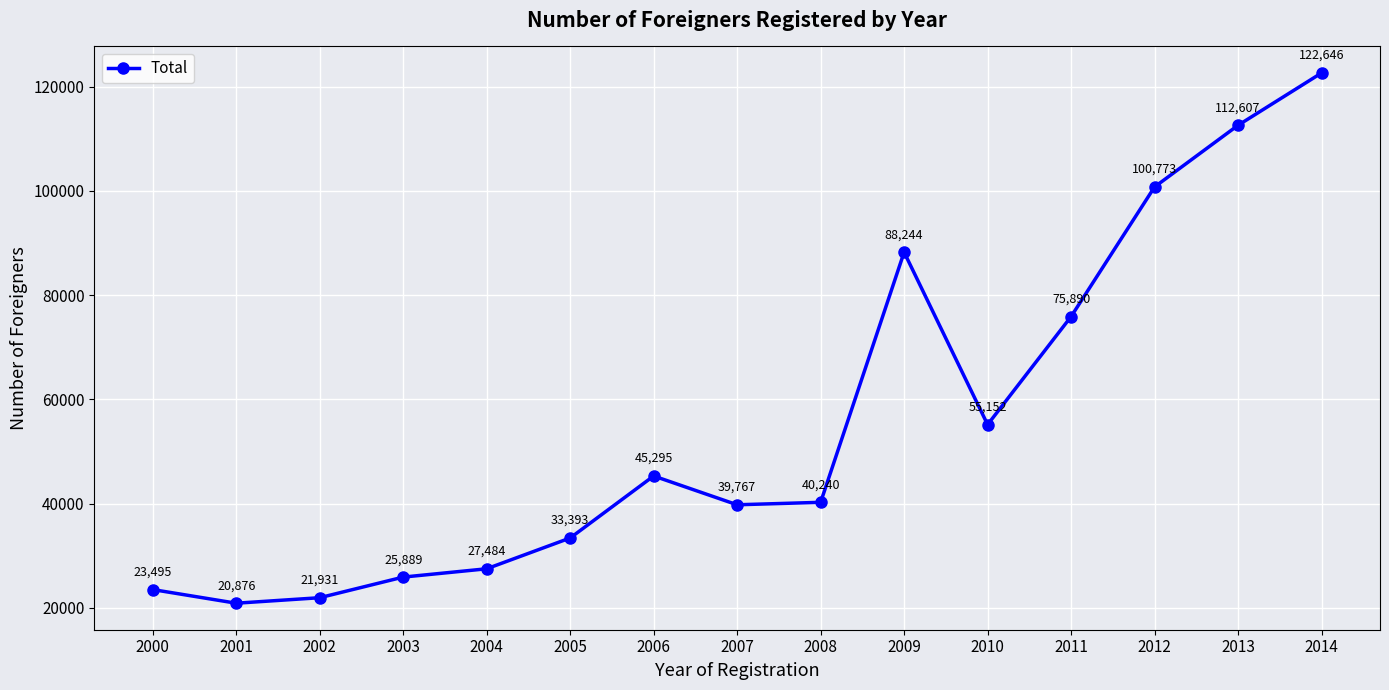

Approximately how many times larger is the value at 2006 compared to 2014?

0.4